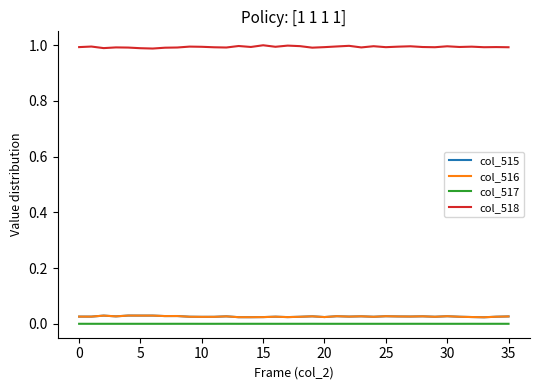

True or false: col_518 and col_517 intersect in this chart.

False